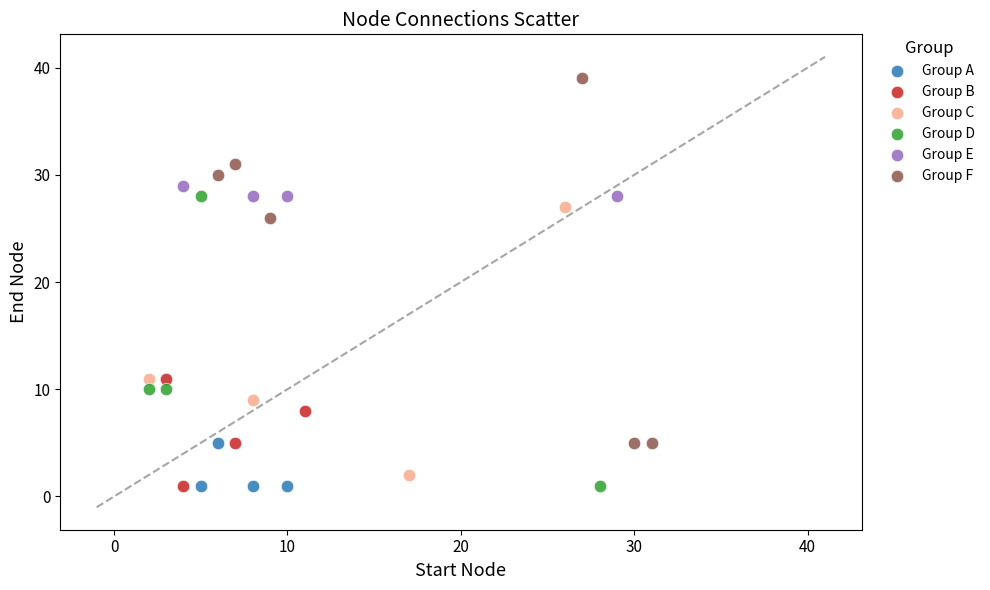

Which series contains the highest Y value?

Group F